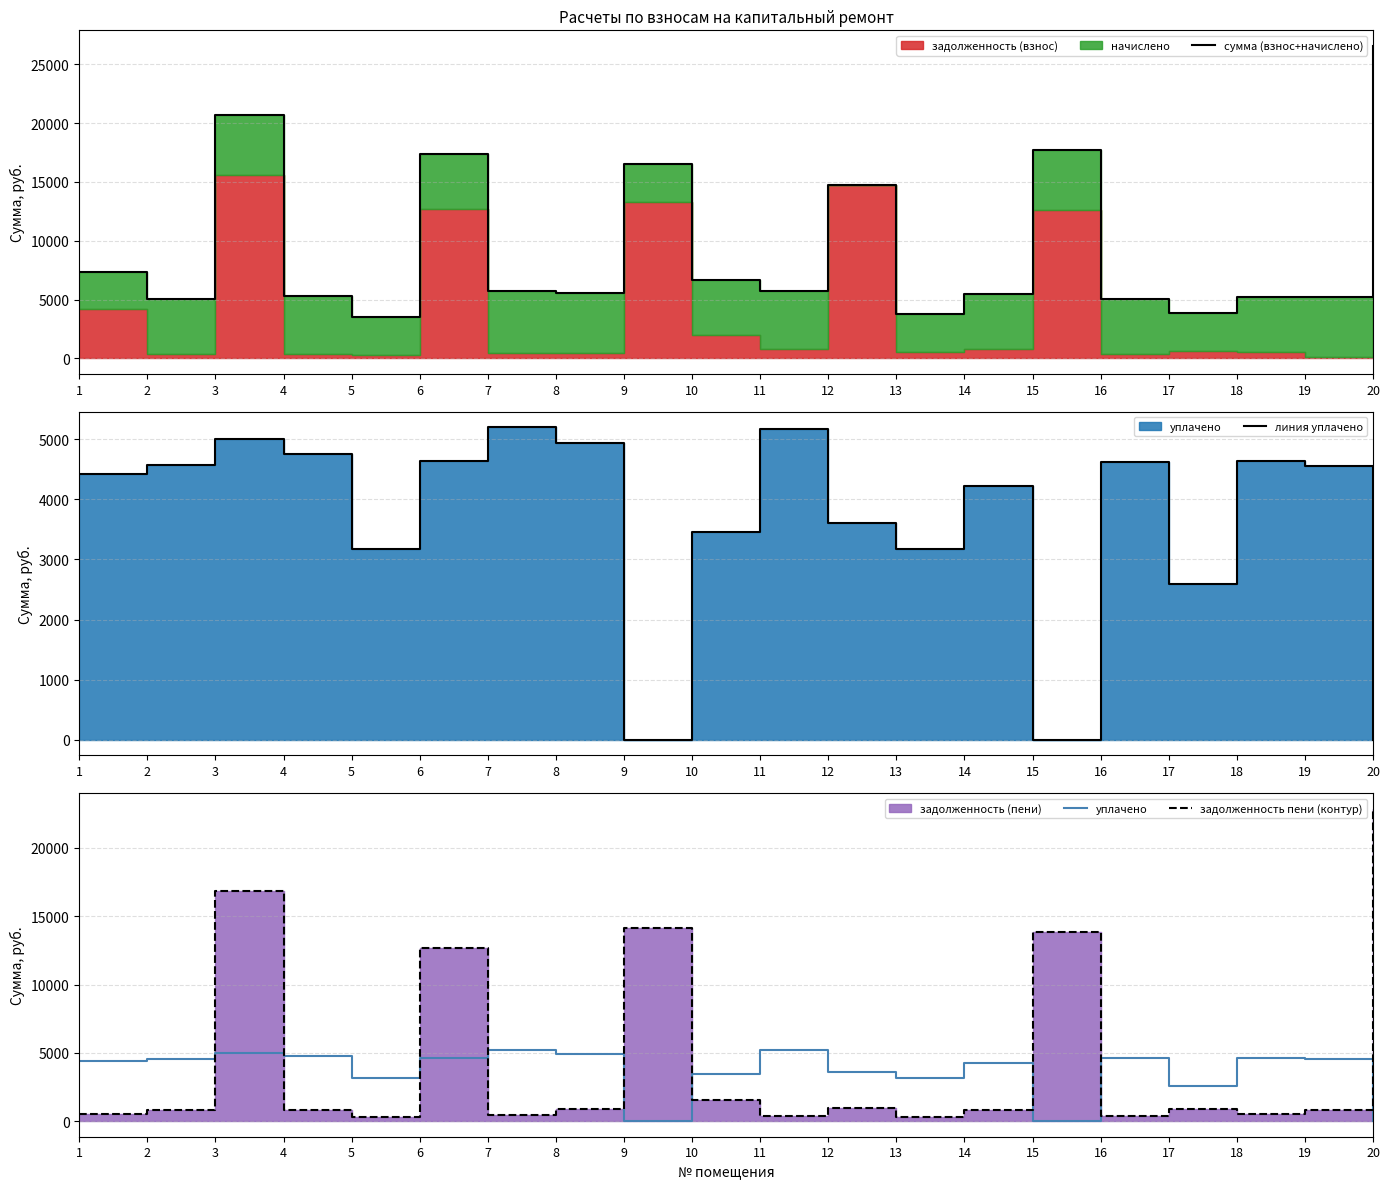

What is the value of the линия уплачено point at the 19th from the left?

4546.3